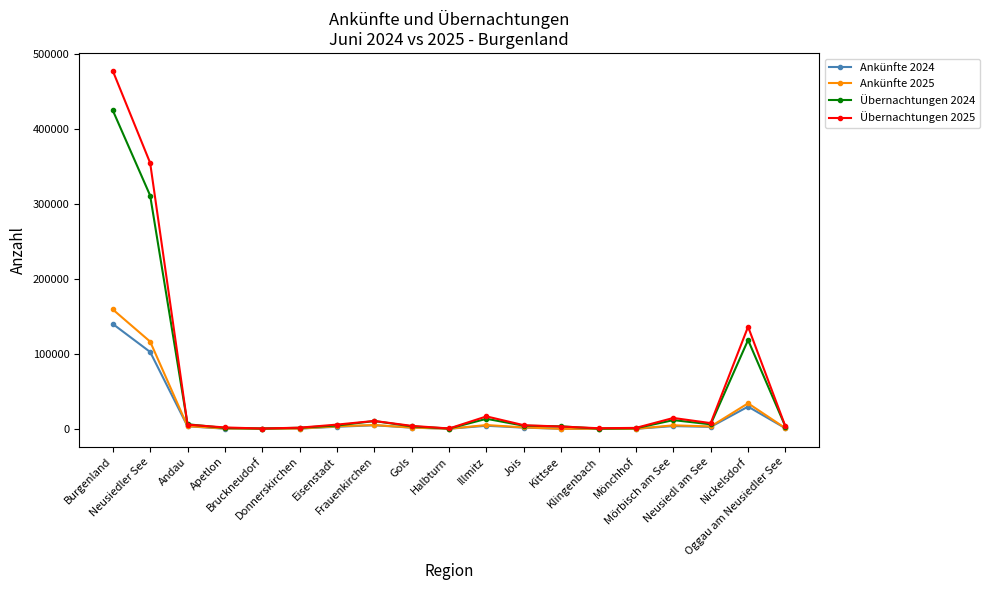

Between Neusiedler See and Donnerskirchen, which series saw the biggest shift?

Übernachtungen 2025